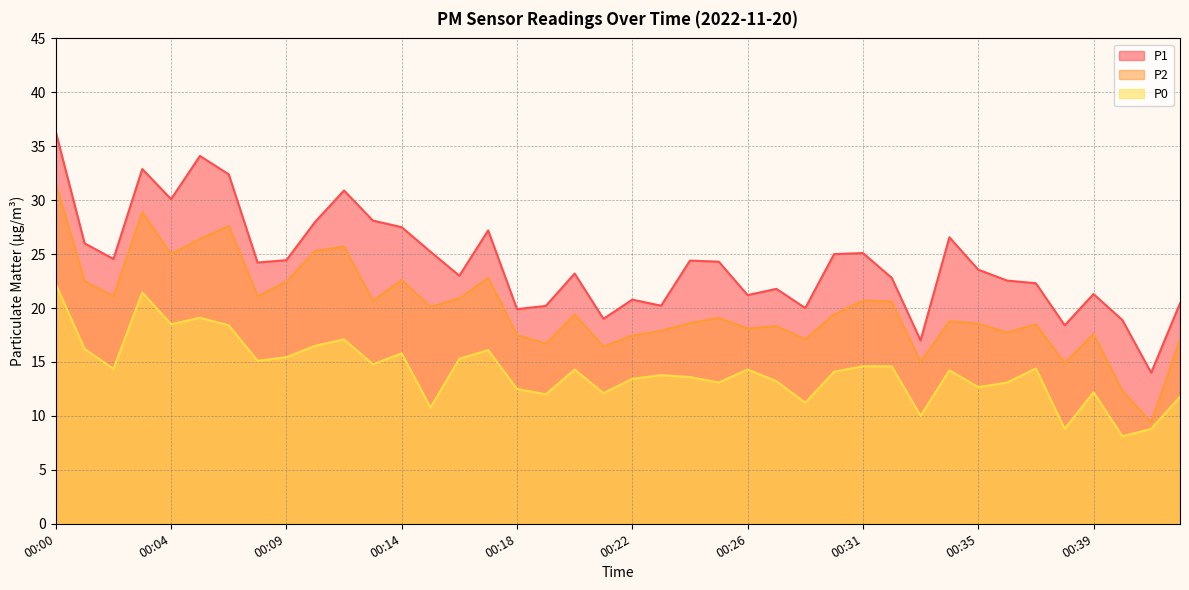

Which label corresponds to the smallest value in the chart?

00:40